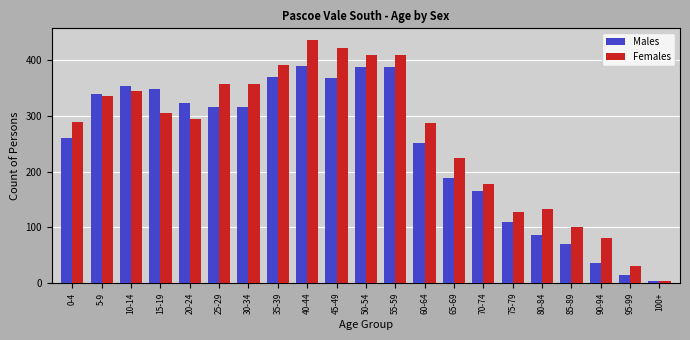

What is the total value across all series at 60-64?

539